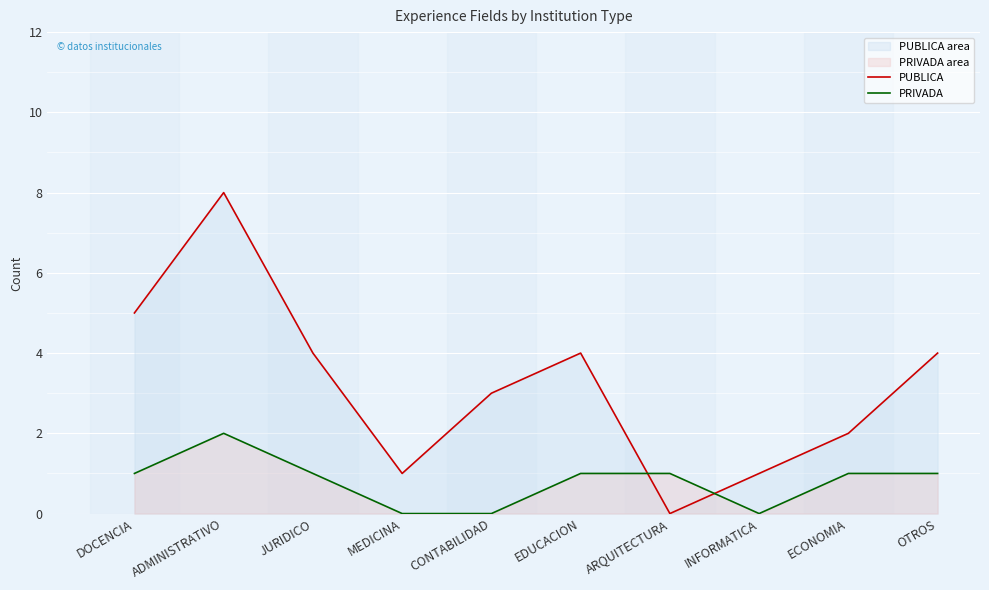

How many lines are shown in the chart?

2